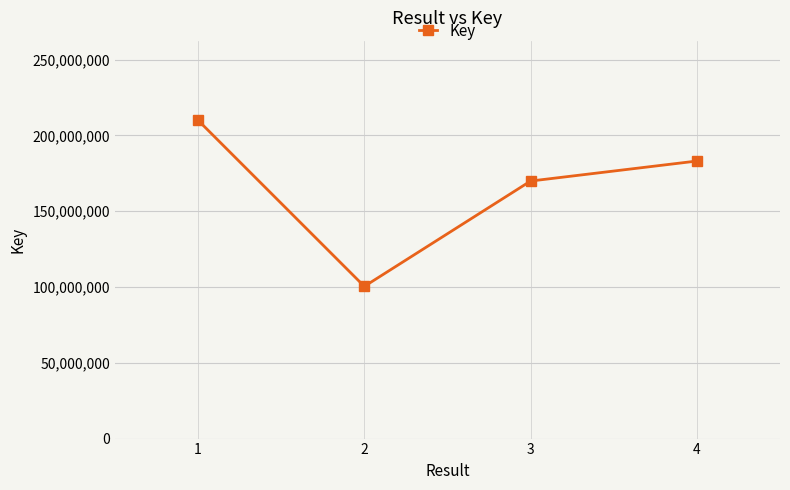

Reading right to left, list all the values displayed in this chart.

4=183098327	3=169899030	2=100401938	1=210004339